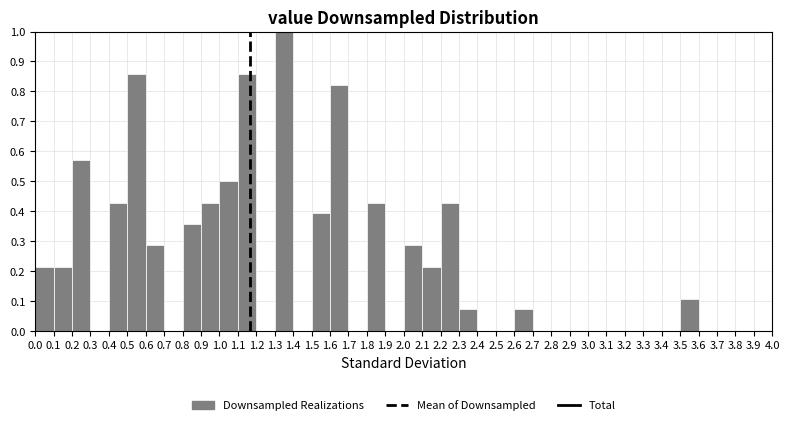

Reading left to right, transcribe this chart: for each bar, give the range it covers on the x-axis and its height. The values are not printed on the chart, so give them approximately, as read against the axis.

0.0 to 0.1: 0.21
0.1 to 0.2: 0.21
0.2 to 0.3: 0.57
0.3 to 0.4: 0
0.4 to 0.5: 0.43
0.5 to 0.6: 0.86
0.6 to 0.7: 0.29
0.7 to 0.8: 0
0.8 to 0.9: 0.36
0.9 to 1.0: 0.43
1.0 to 1.1: 0.50
1.1 to 1.2: 0.86
1.2 to 1.3: 0
1.3 to 1.4: 1.00
1.4 to 1.5: 0
1.5 to 1.6: 0.39
1.6 to 1.7: 0.82
1.7 to 1.8: 0
1.8 to 1.9: 0.43
1.9 to 2.0: 0
2.0 to 2.1: 0.29
2.1 to 2.2: 0.21
2.2 to 2.3: 0.43
2.3 to 2.4: 0.07
2.4 to 2.5: 0
2.5 to 2.6: 0
2.6 to 2.7: 0.07
2.7 to 2.8: 0
2.8 to 2.9: 0
2.9 to 3.0: 0
3.0 to 3.1: 0
3.1 to 3.2: 0
3.2 to 3.3: 0
3.3 to 3.4: 0
3.4 to 3.5: 0
3.5 to 3.6: 0.11
3.6 to 3.7: 0
3.7 to 3.8: 0
3.8 to 3.9: 0
3.9 to 4.0: 0